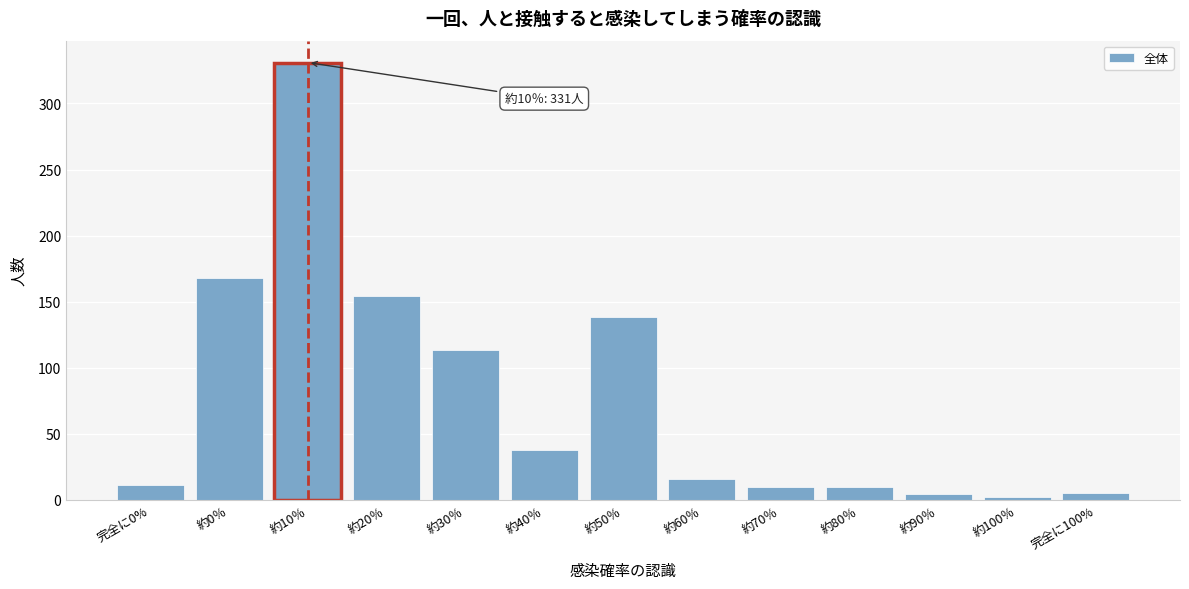

Is it true that the value at 約10％ is 331?

True